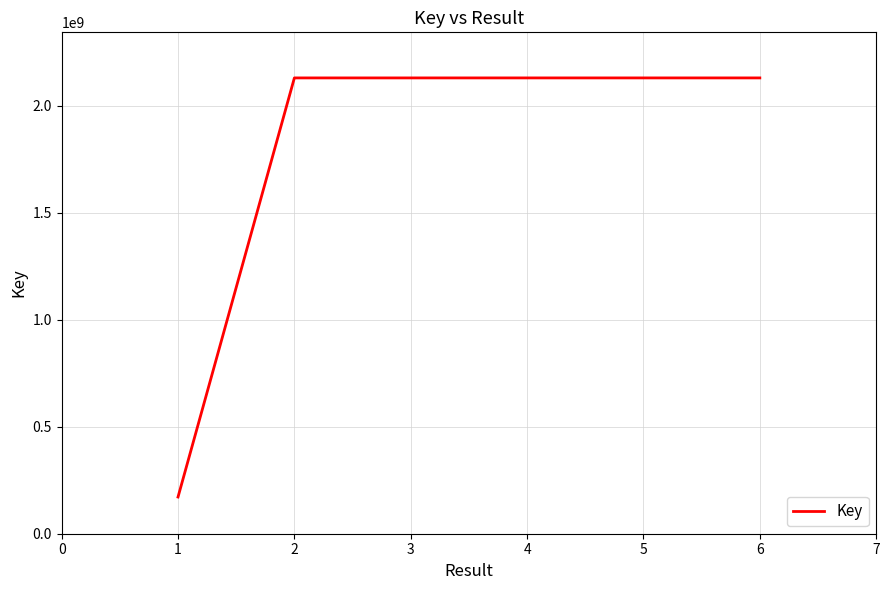

What is the maximum value shown in the chart?

2130400769